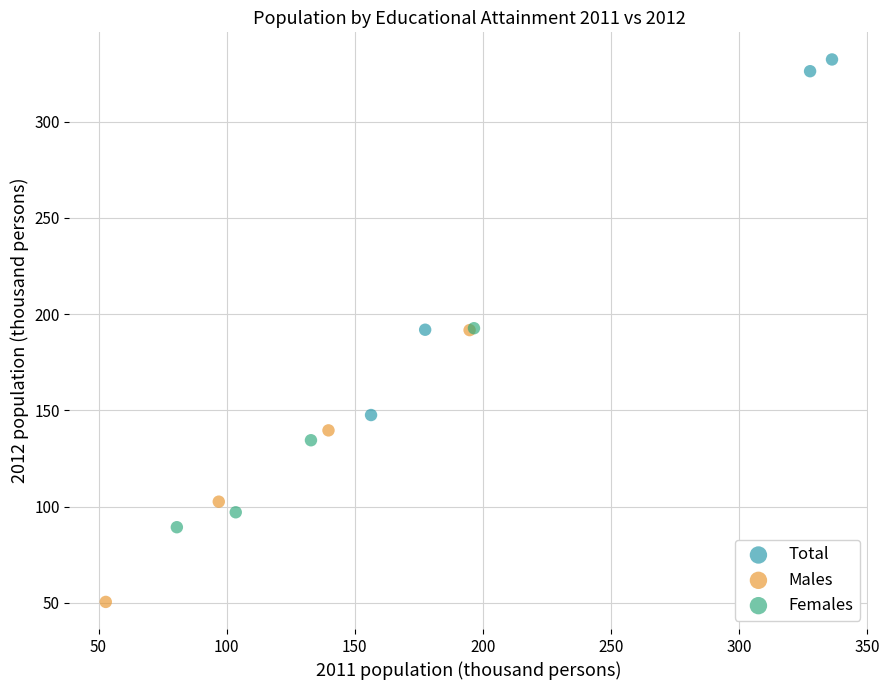

Which series contains the highest Y value?

Total